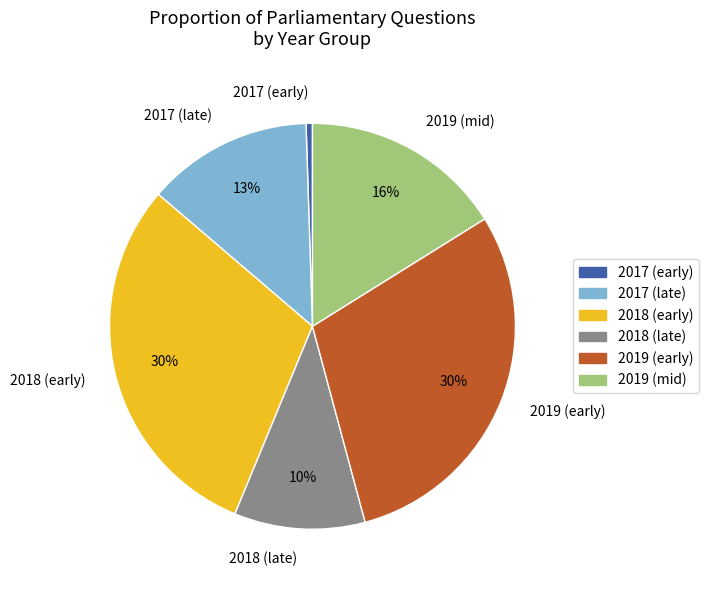

Which has a higher value, 2018 (early) or 2018 (late)?

2018 (early)